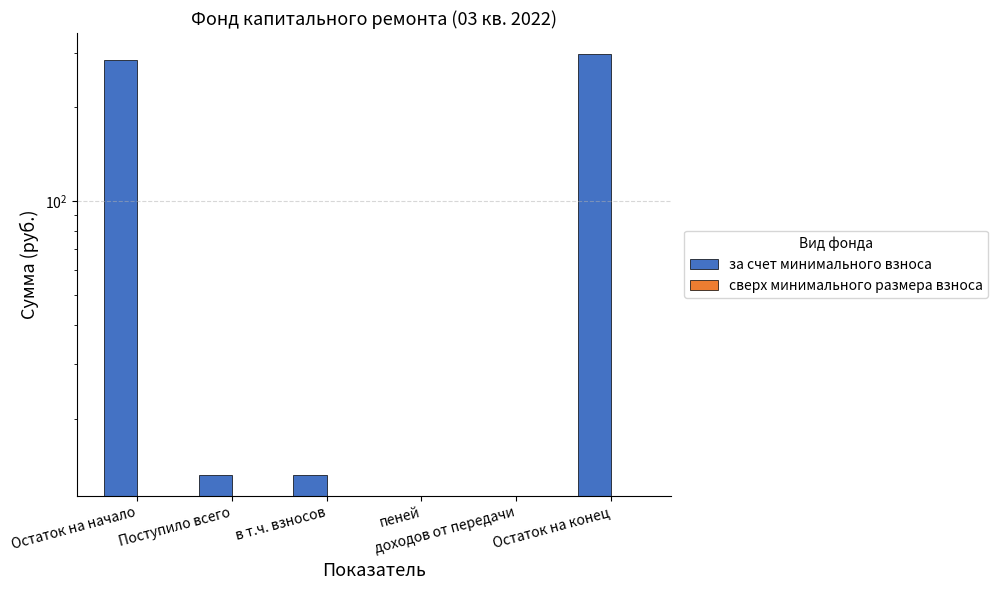

At which label is за счет минимального взноса closest to 148?

Поступило всего